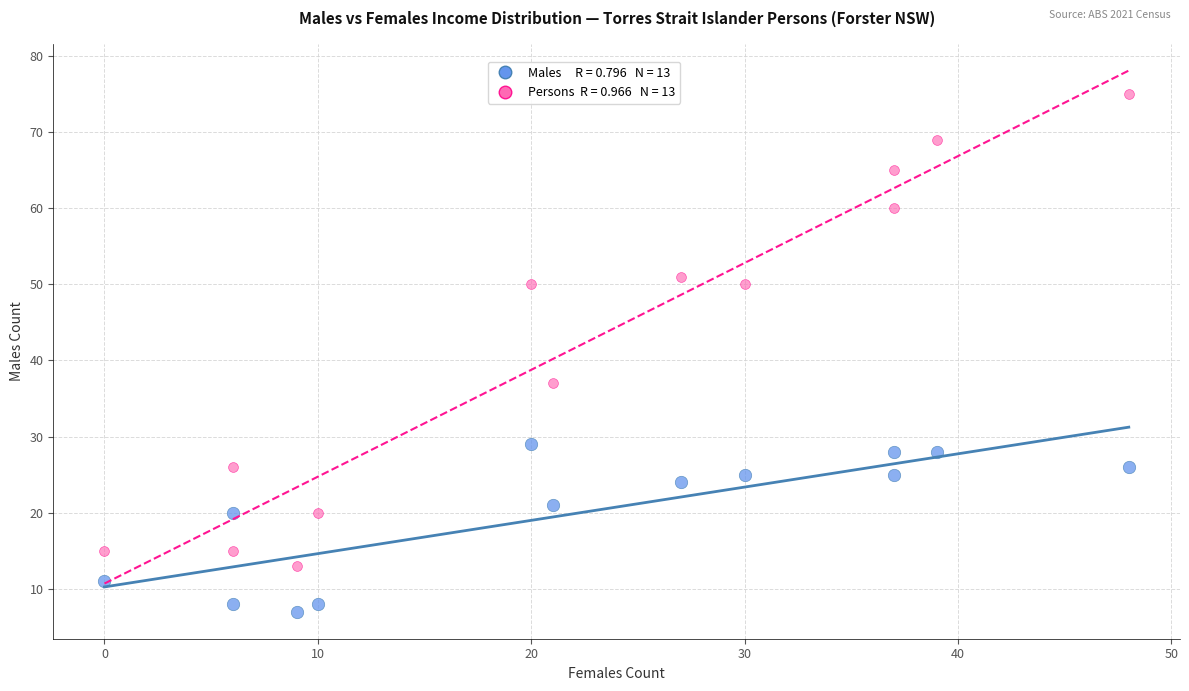

Across all data points, what is the range of X values (max minus min)?

48